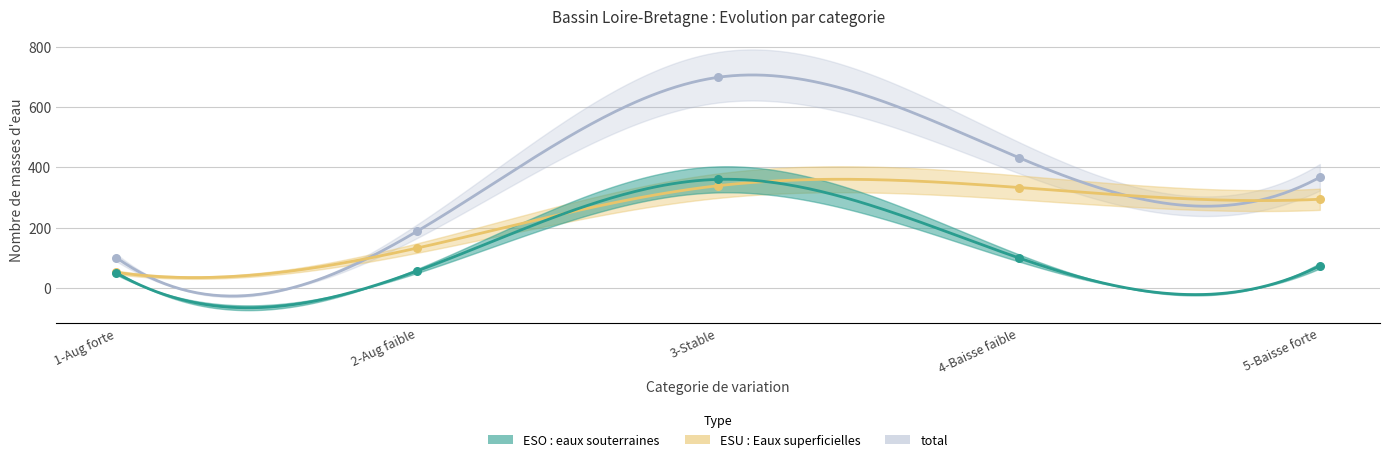

Which series contains the lowest Y value?

ESO